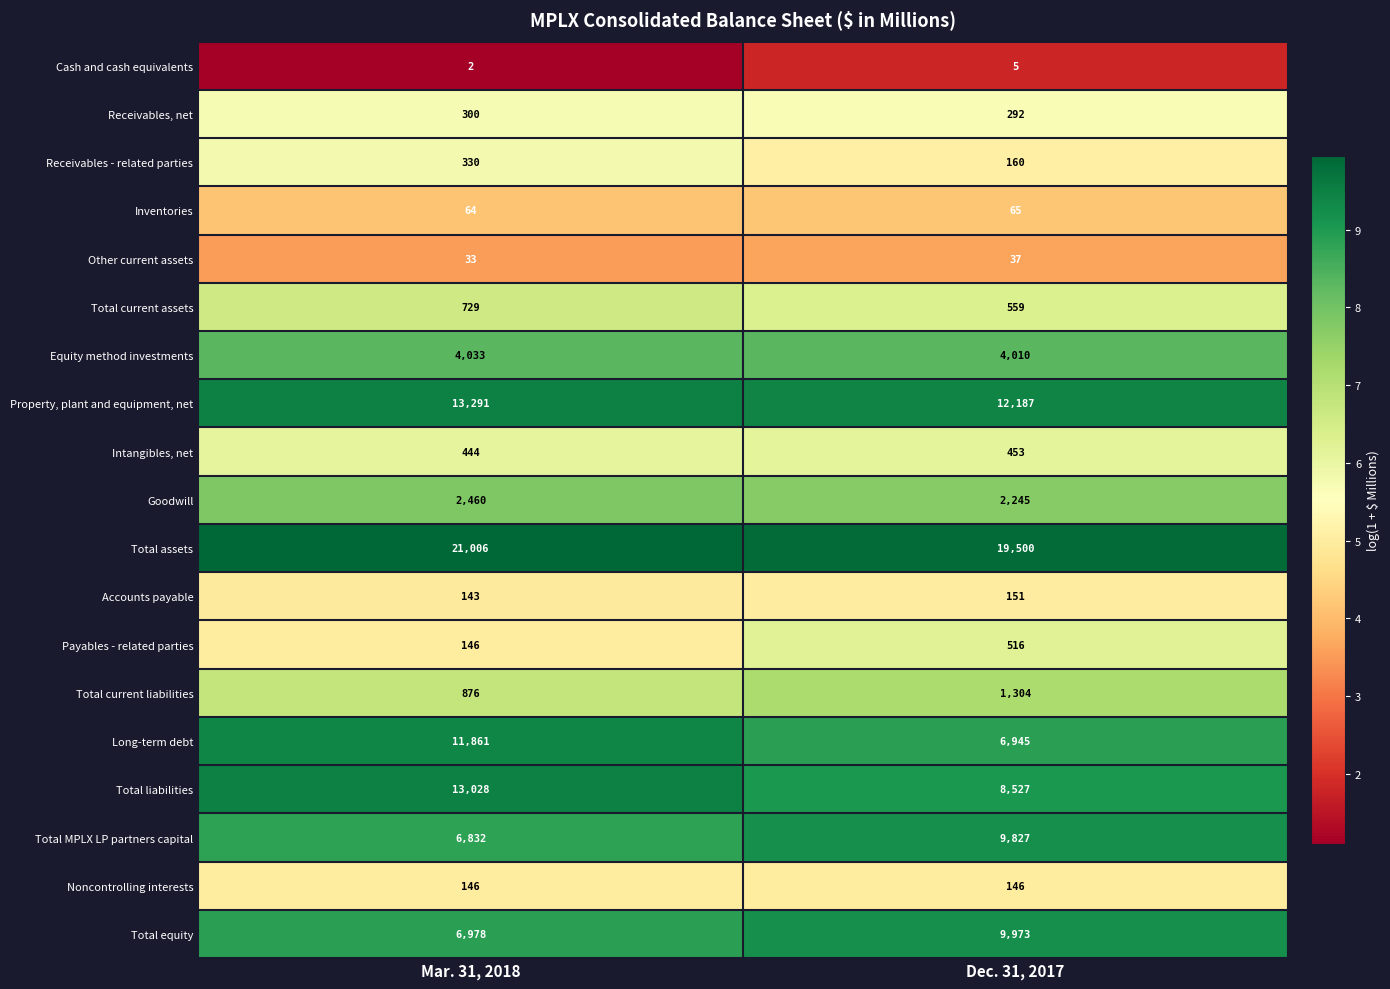

Where is Accounts payable nearest to the value 147?

Mar. 31, 2018